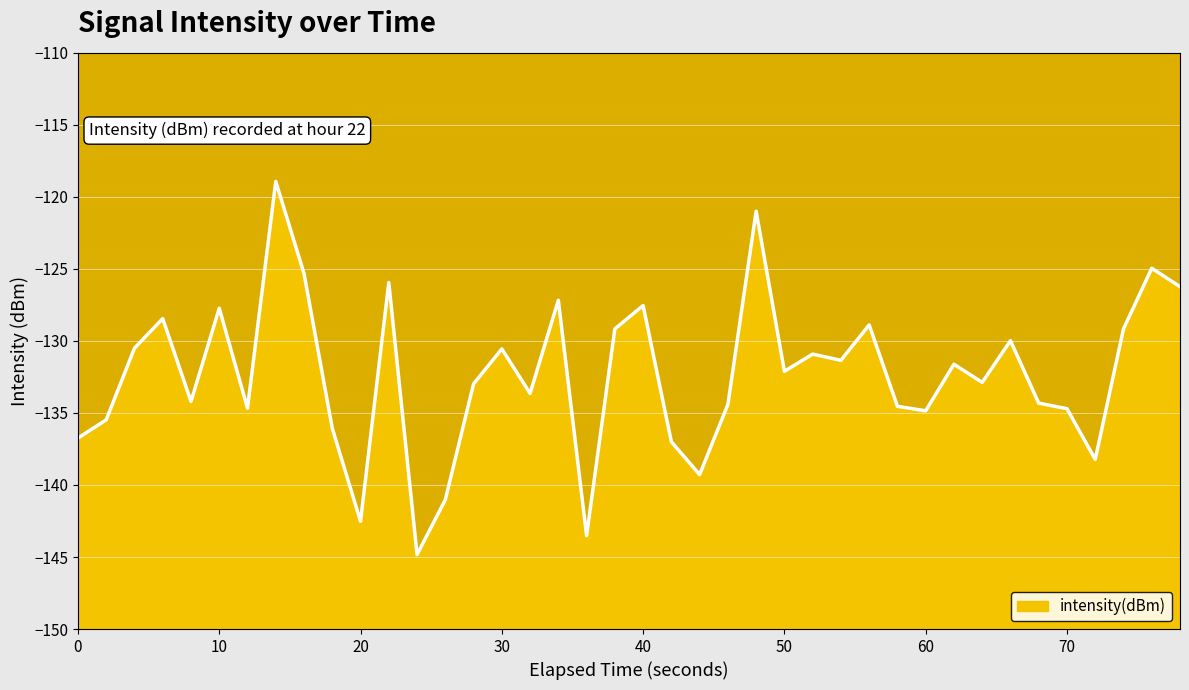

What is the value of the 5th point from the left?

-134.2